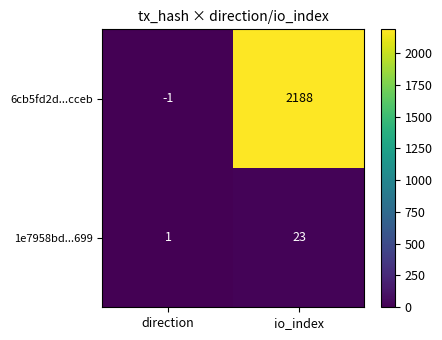

Which category has the highest value across all series?

io_index